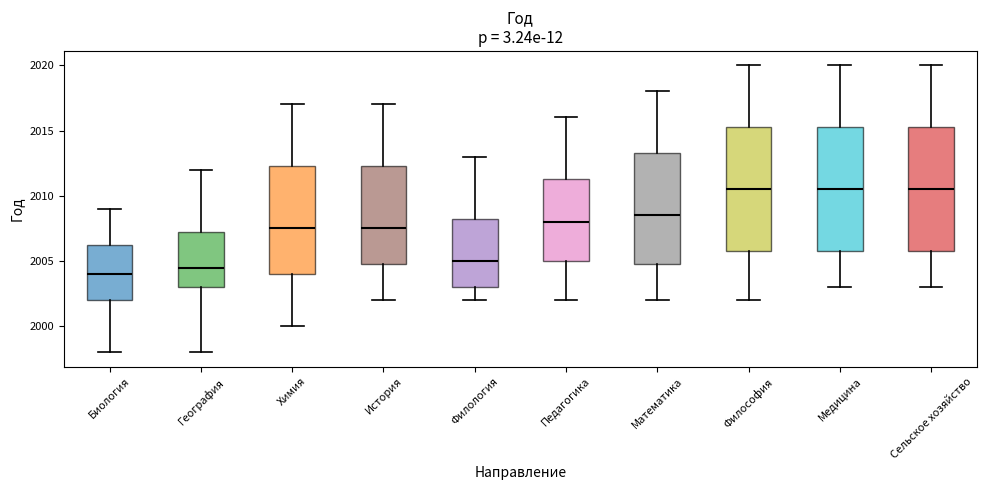

Reading left to right, read every box against the y-axis: the position of its median line, the range the box covers, and the ends of its whiskers. The values are not printed on the chart, so give them approximately, as read against the axis.

Биология: median 2004.0, box 2002.0 to 2006.5, whiskers 1998.0 to 2009.0
География: median 2004.5, box 2003.0 to 2007.5, whiskers 1998.0 to 2012.0
Химия: median 2007.5, box 2004.0 to 2012.5, whiskers 2000.0 to 2017.0
История: median 2007.5, box 2005.0 to 2012.5, whiskers 2002.0 to 2017.0
Филология: median 2005.0, box 2003.0 to 2008.5, whiskers 2002.0 to 2013.0
Педагогика: median 2008.0, box 2005.0 to 2011.5, whiskers 2002.0 to 2016.0
Математика: median 2008.5, box 2005.0 to 2013.5, whiskers 2002.0 to 2018.0
Философия: median 2010.5, box 2006.0 to 2015.5, whiskers 2002.0 to 2020.0
Медицина: median 2010.5, box 2006.0 to 2015.5, whiskers 2003.0 to 2020.0
Сельское хозяйство: median 2010.5, box 2006.0 to 2015.5, whiskers 2003.0 to 2020.0